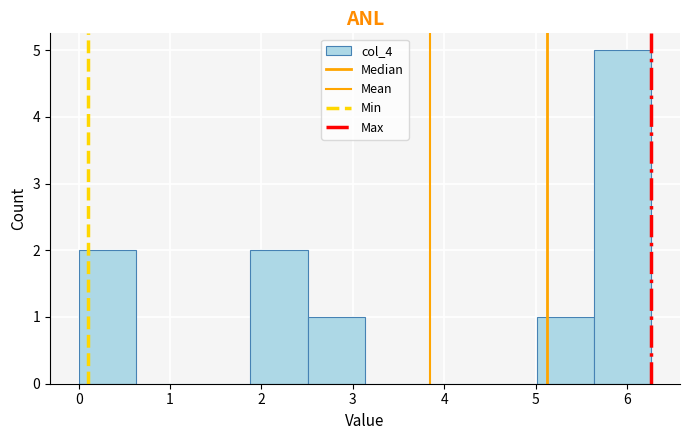

How tall is the bar that spans 1.9 to 2.5 on the x-axis? Neither the bar edges nor the heights are printed on the chart, so give them approximately, as read against the axes.

2